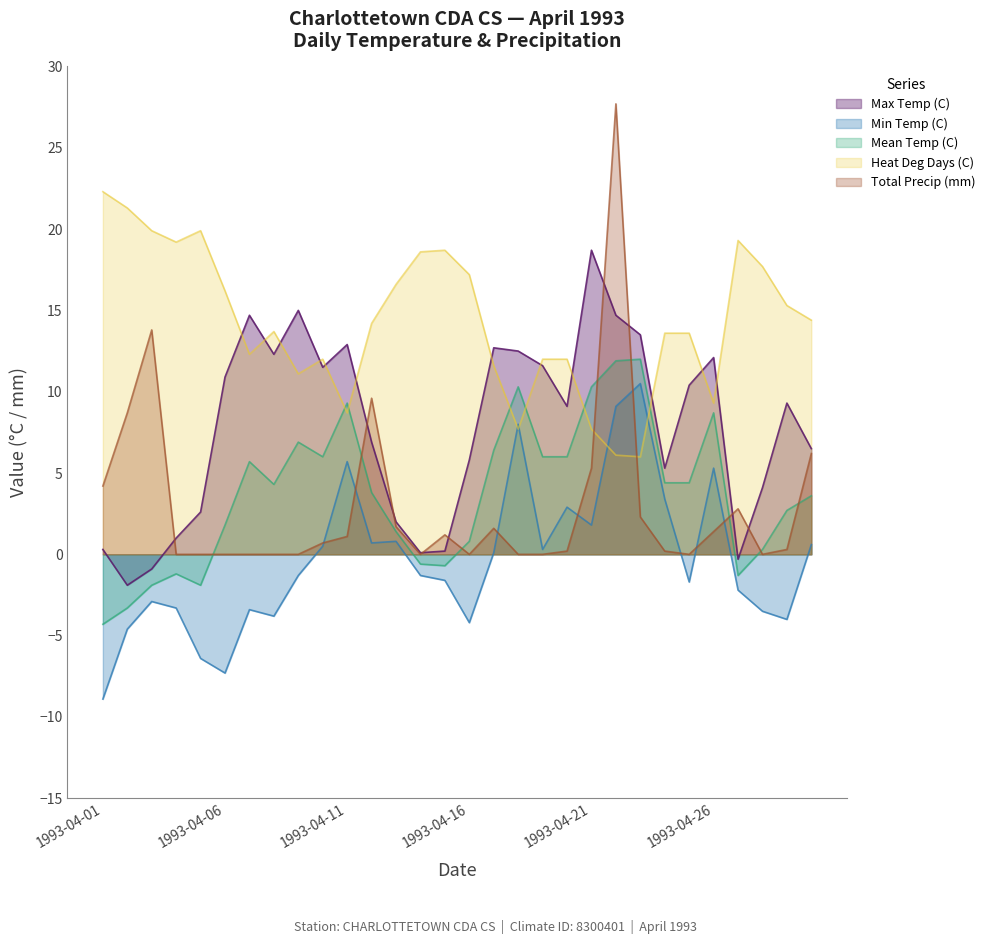

Reading left to right, what are all the values shown in this chart?

Max Temp (C): 0.3	-1.9	-0.9	1.0	2.6	10.9	14.7	12.3	15.0	11.5	12.9	6.9	2.0	0.1	0.2	5.8	12.7	12.5	11.6	9.1	18.7	14.7	13.5	5.3	10.4	12.1	-0.3	4.1	9.3	6.5
Min Temp (C): -8.9	-4.6	-2.9	-3.3	-6.4	-7.3	-3.4	-3.8	-1.3	0.5	5.7	0.7	0.8	-1.3	-1.6	-4.2	0.1	8.0	0.3	2.9	1.8	9.1	10.5	3.4	-1.7	5.3	-2.2	-3.5	-4.0	0.6
Mean Temp (C): -4.3	-3.3	-1.9	-1.2	-1.9	1.8	5.7	4.3	6.9	6.0	9.3	3.8	1.4	-0.6	-0.7	0.8	6.4	10.3	6.0	6.0	10.3	11.9	12.0	4.4	4.4	8.7	-1.3	0.3	2.7	3.6
Heat Deg Days (C): 22.3	21.3	19.9	19.2	19.9	16.2	12.3	13.7	11.1	12.0	8.7	14.2	16.6	18.6	18.7	17.2	11.6	7.7	12.0	12.0	7.7	6.1	6.0	13.6	13.6	9.3	19.3	17.7	15.3	14.4
Total Precip (mm): 4.2	8.7	13.8	0.0	0.0	0.0	0.0	0.0	0.0	0.7	1.1	9.6	1.7	0.0	1.2	0.0	1.6	0.0	0.0	0.2	5.3	27.7	2.3	0.2	0.0	1.4	2.8	0.0	0.3	6.2